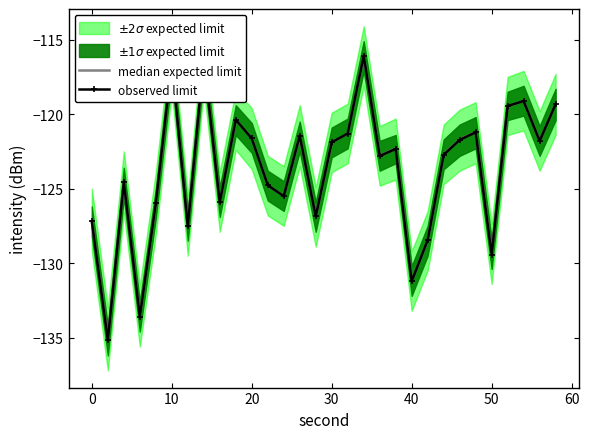

What is the maximum value for observed limit?

-116.1